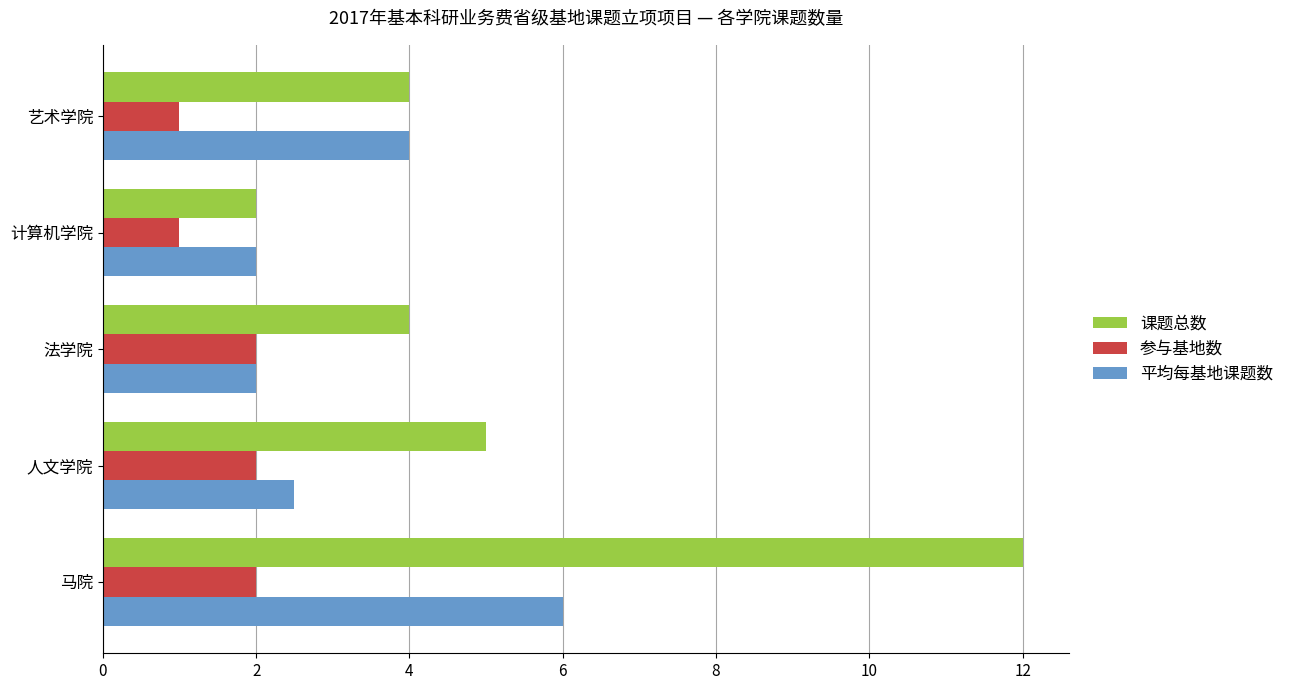

What is the average value of the 平均每基地课题数 series?

3.3